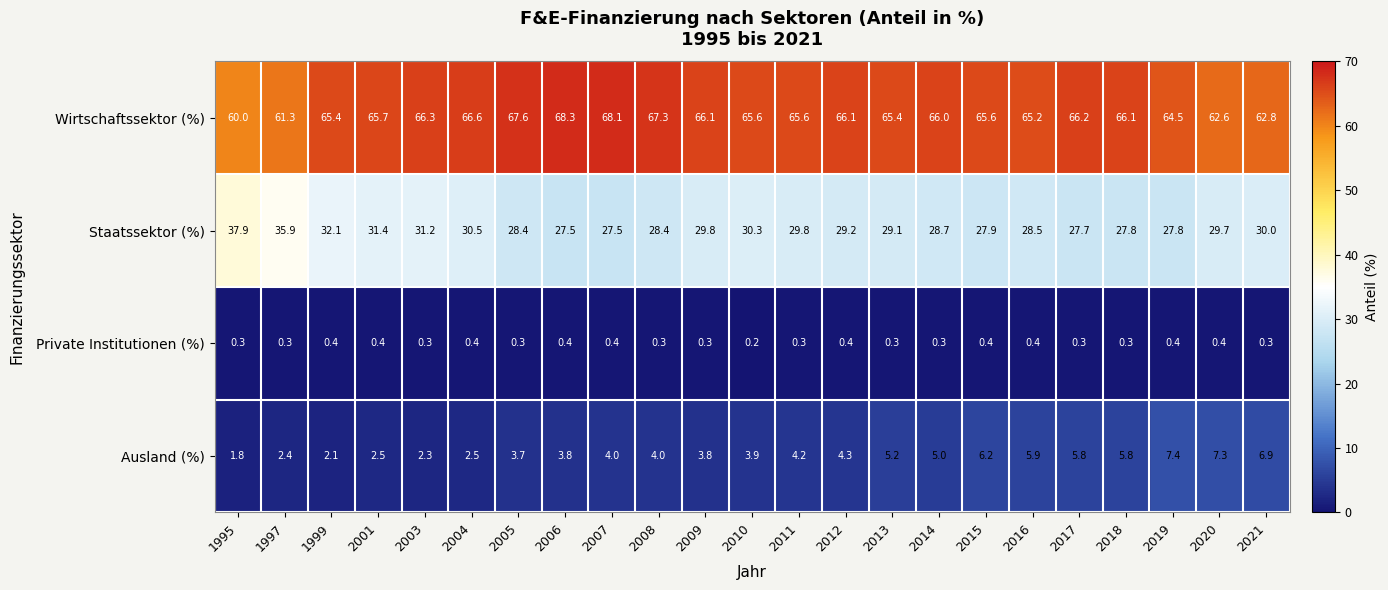

Which series changed the most between 2008 and 2018?

Ausland (%)